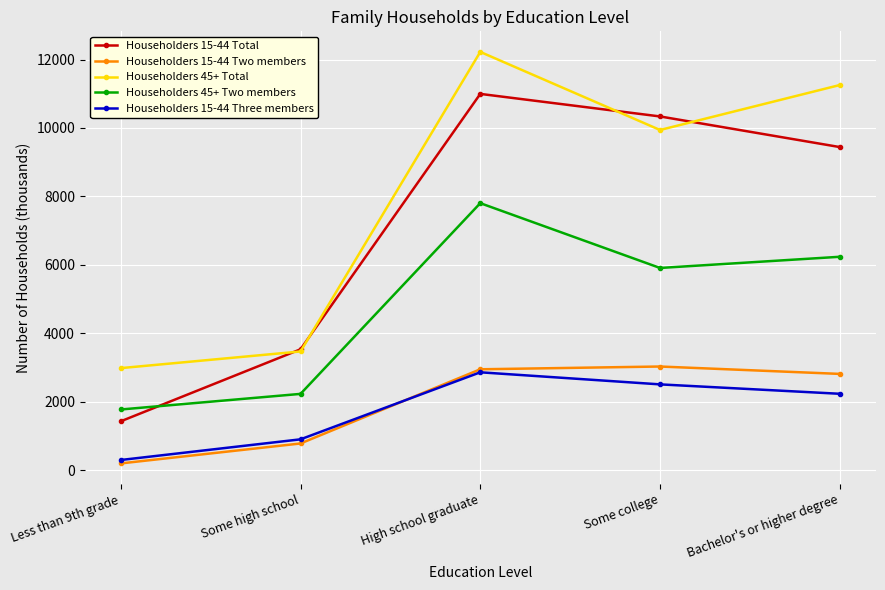

What is the total value across all series at Bachelor's or higher degree?

31973